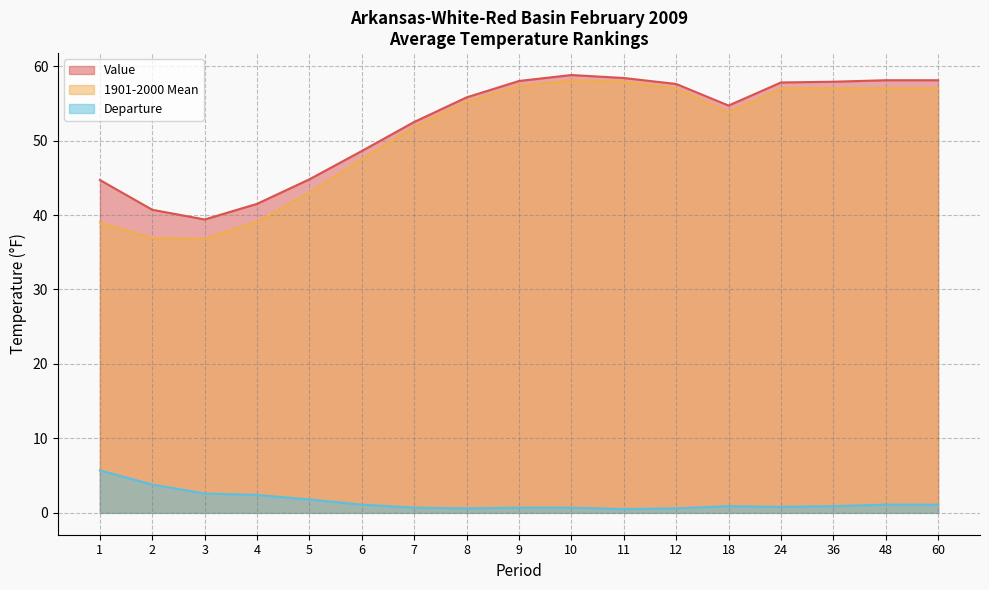

What is the sum of the Departure values at 11 and 8?

1.1